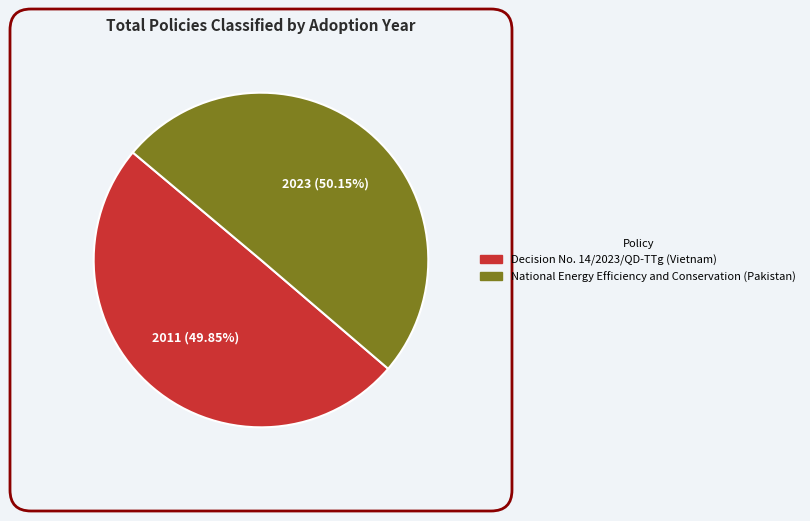

To the nearest percent, what portion does National Energy Efficiency and Conservation (Pakistan) represent?

50%